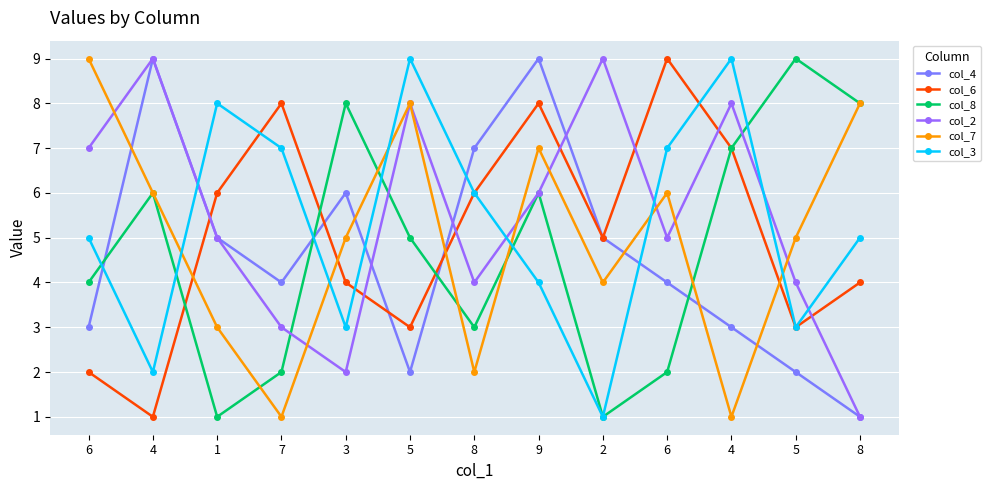

At which label does col_8 first exceed 5?

4